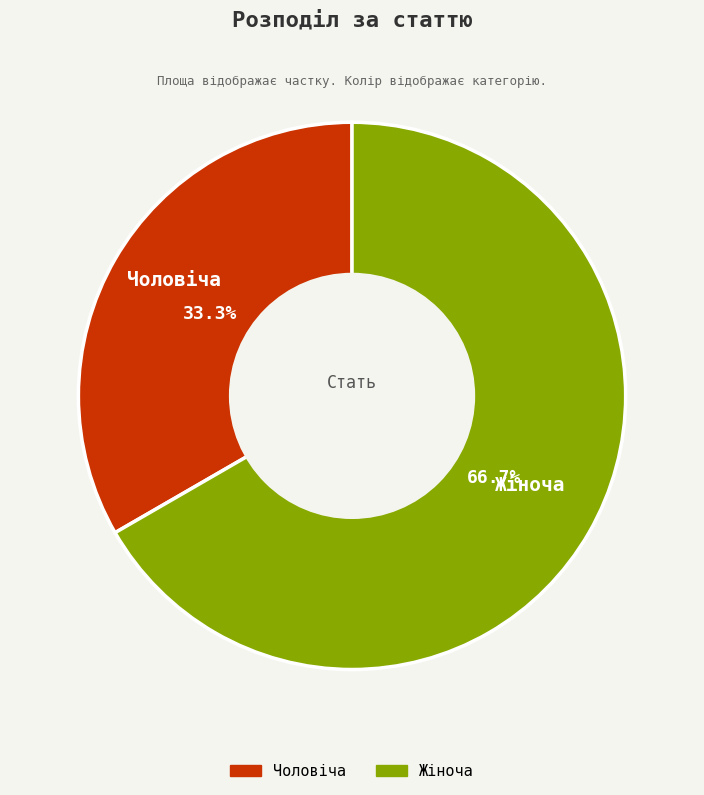

What percentage is the Жіноча slice, to the nearest percent?

67%